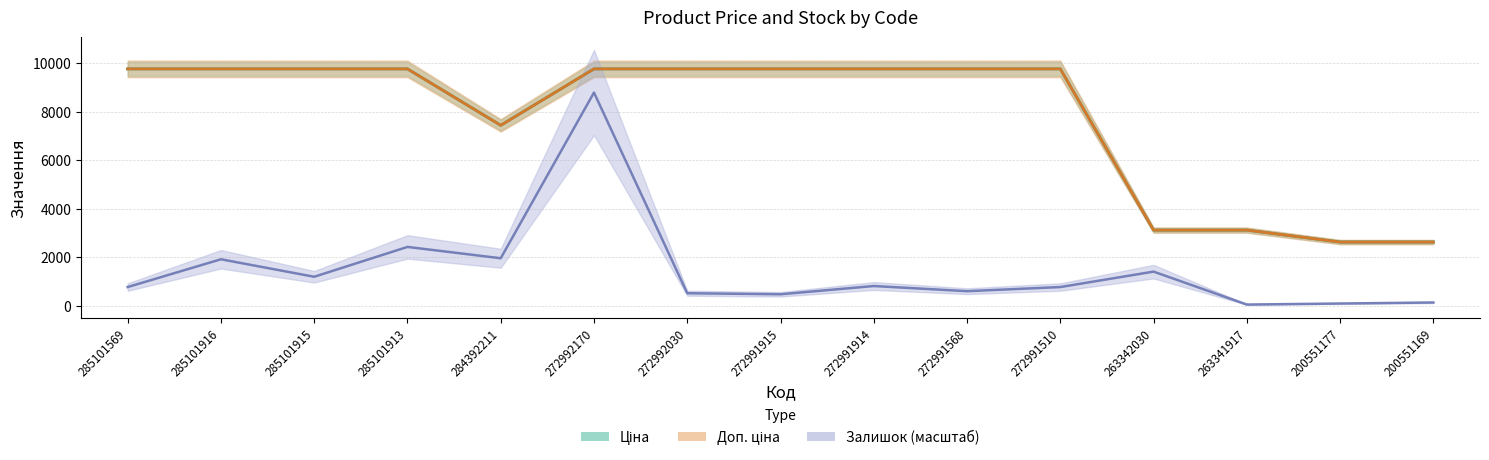

Reading left to right, transcribe all the data shown in this chart.

Ціна: 285101569=9764.4	285101916=9764.4	285101915=9764.4	285101913=9764.4	284392211=7436.2	272992170=9764.4	272992030=9764.4	272991915=9764.4	272991914=9764.4	272991568=9764.4	272991510=9764.4	263342030=3112.5	263341917=3112.5	200551177=2621.3	200551169=2621.3
Доп. ціна: 285101569=9764.4	285101916=9764.4	285101915=9764.4	285101913=9764.4	284392211=7436.2	272992170=9764.4	272992030=9764.4	272991915=9764.4	272991914=9764.4	272991568=9764.4	272991510=9764.4	263342030=3113.0	263341917=3113.0	200551177=2621.0	200551169=2621.0
Залишок: 285101569=764.2	285101916=1910.4	285101915=1188.7	285101913=2419.9	284392211=1952.9	272992170=8788.0	272992030=509.4	272991915=467.0	272991914=806.6	272991568=594.4	272991510=764.2	263342030=1401.0	263341917=42.5	200551177=84.9	200551169=127.4